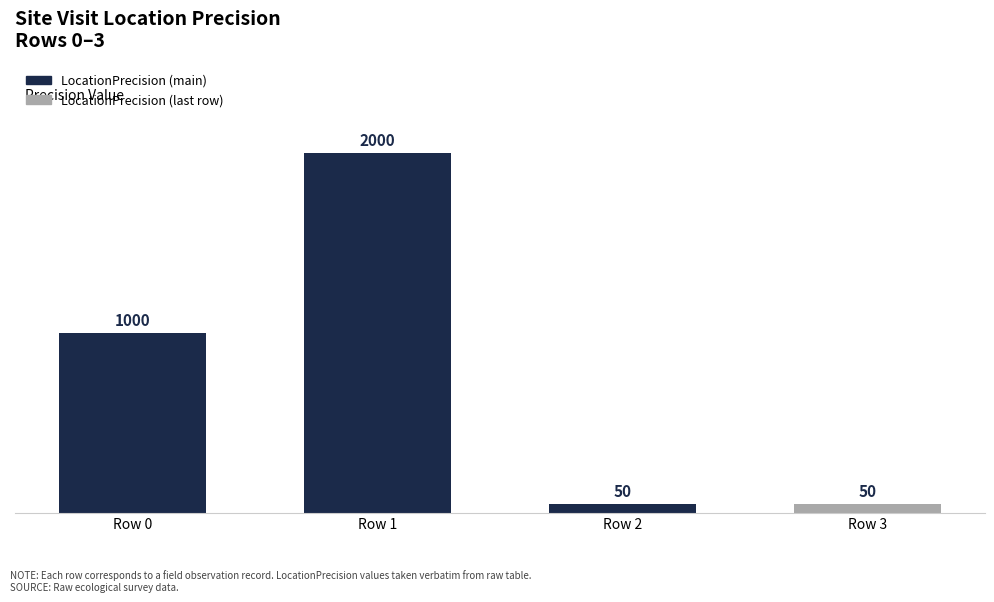

Is it true that the value at Row 1 is 2000?

True